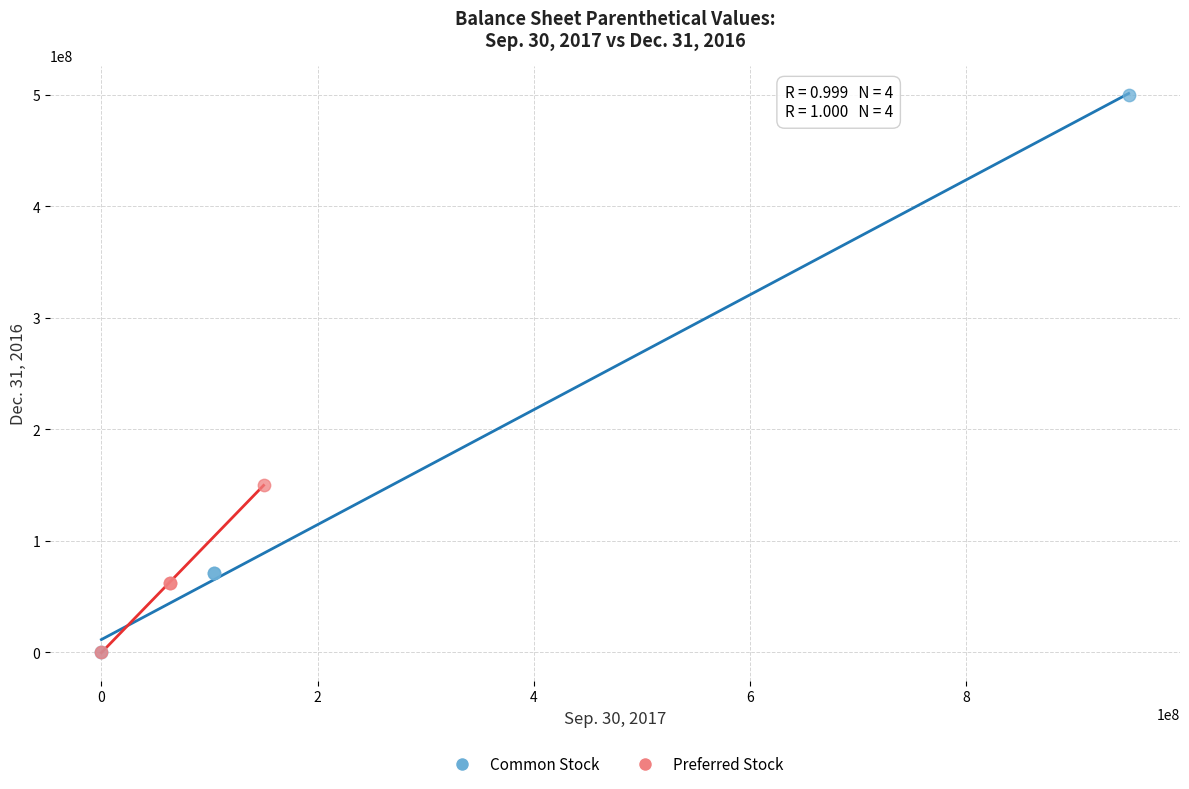

Which series has the largest Y range (max minus min)?

Common Stock